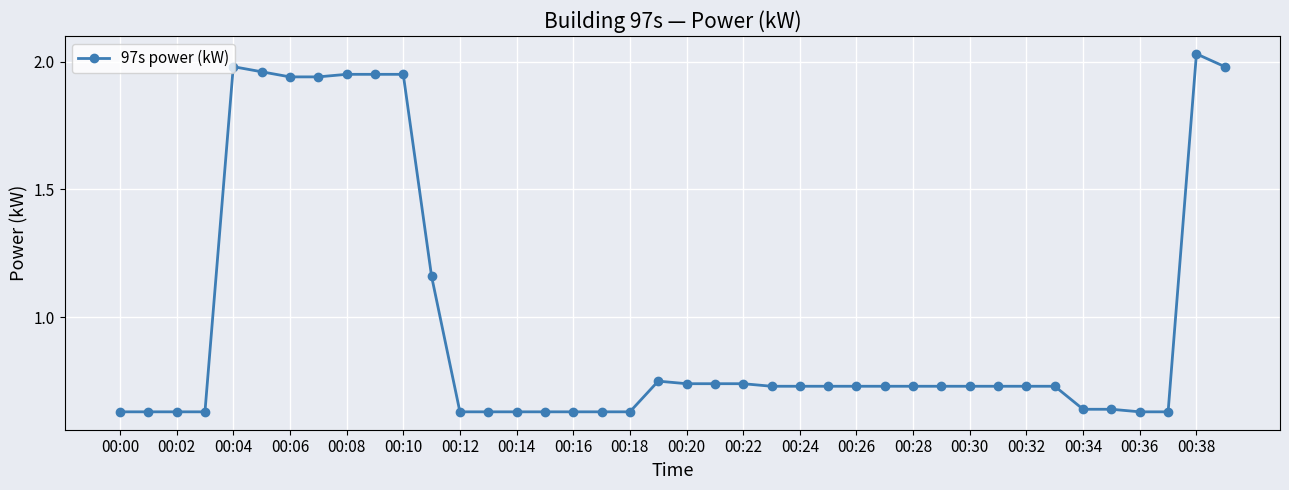

True or false: the data has more than 1 interior local peaks.

True